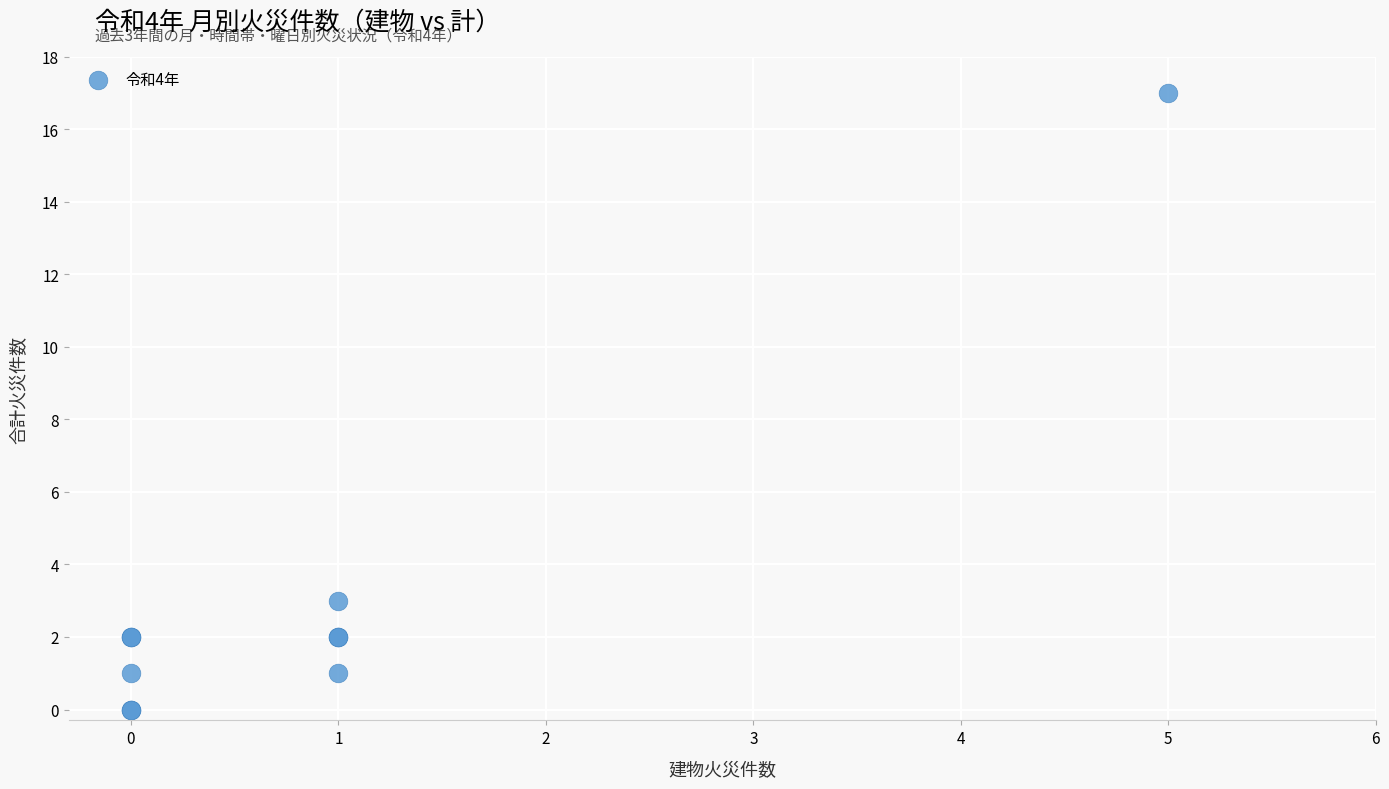

What Y value in the scatter plot is closest to 8?

3